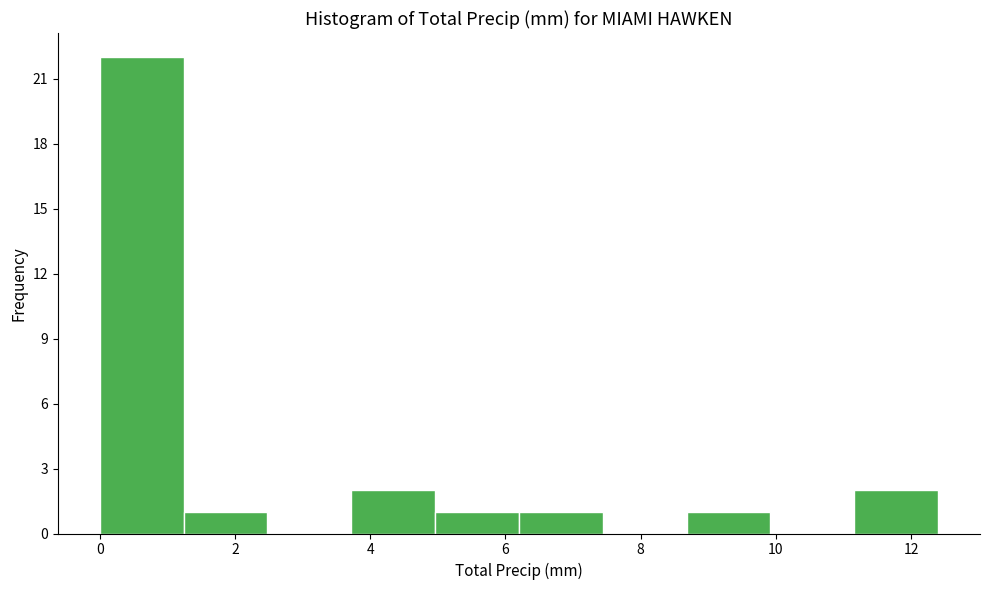

Reading left to right, list every bar in this chart as the range it spans on the x-axis followed by its height. Neither the bar edges nor the heights are printed on the chart, so give them approximately, as read against the axes.

0.00 to 1.24: 22
1.24 to 2.48: 1
2.48 to 3.72: 0
3.72 to 4.96: 2
4.96 to 6.20: 1
6.20 to 7.44: 1
7.44 to 8.68: 0
8.68 to 9.92: 1
9.92 to 11.16: 0
11.16 to 12.40: 2